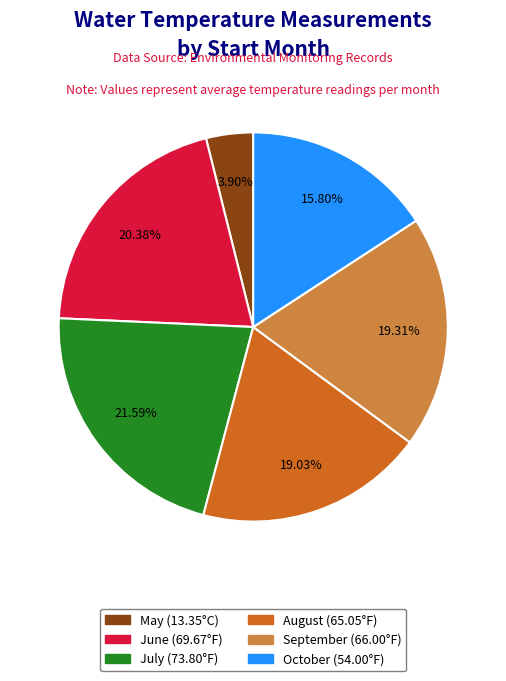

Which has a higher value, May (13.35°C) or June (69.67°F)?

June (69.67°F)